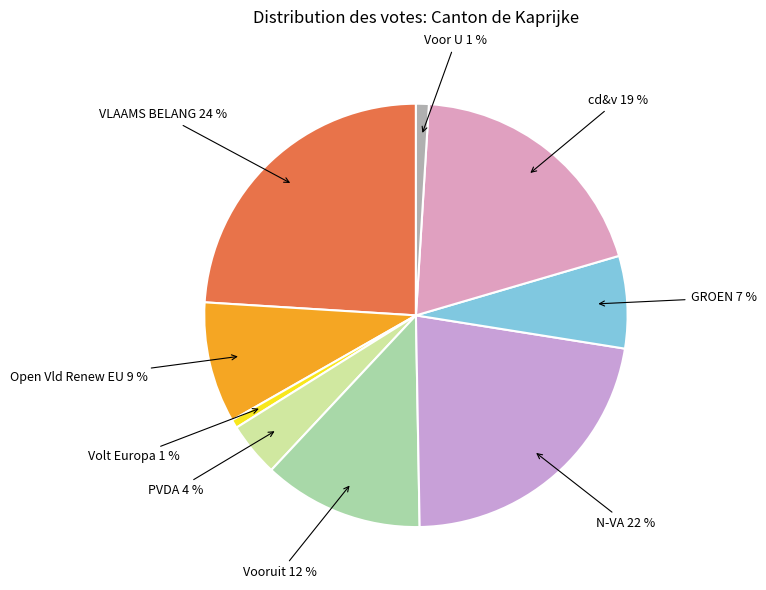

To the nearest percent, what is the difference between the Volt Europa and VLAAMS BELANG slice percentages?

23%